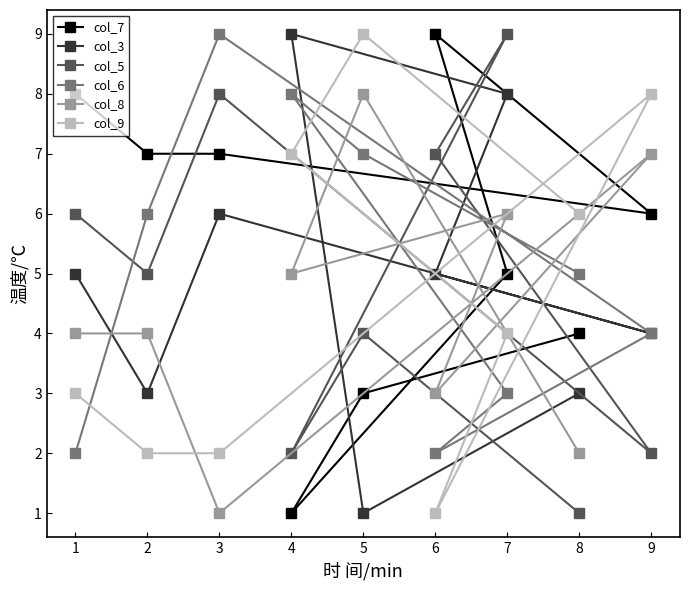

Rank the series by their maximum value, from highest to lowest.

col_7, col_3, col_5, col_6, col_9, col_8